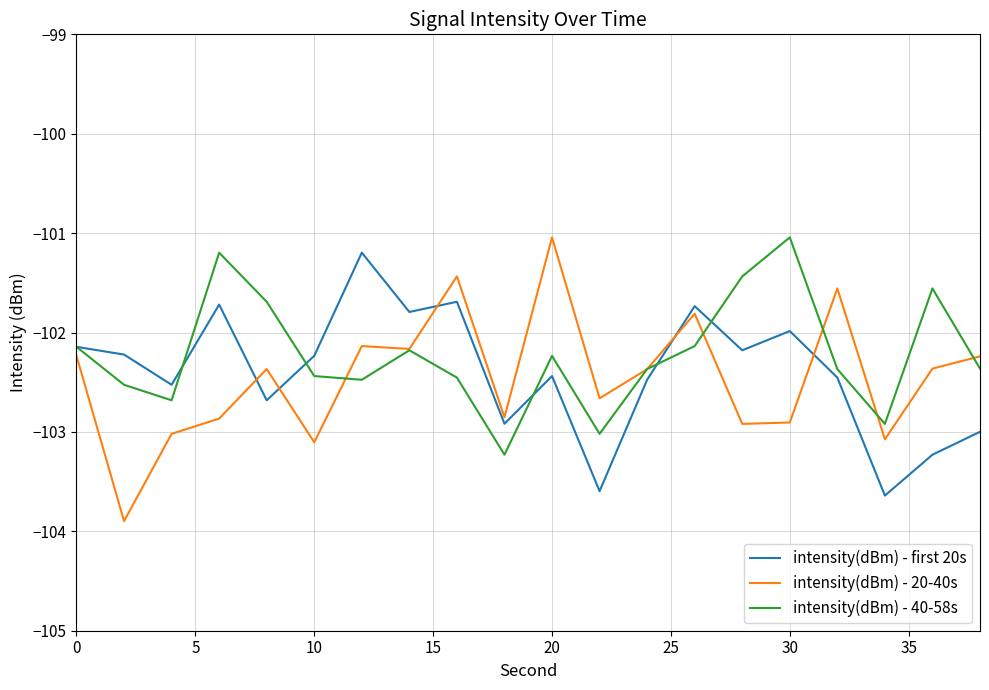

What is the greatest value displayed?

-101.0